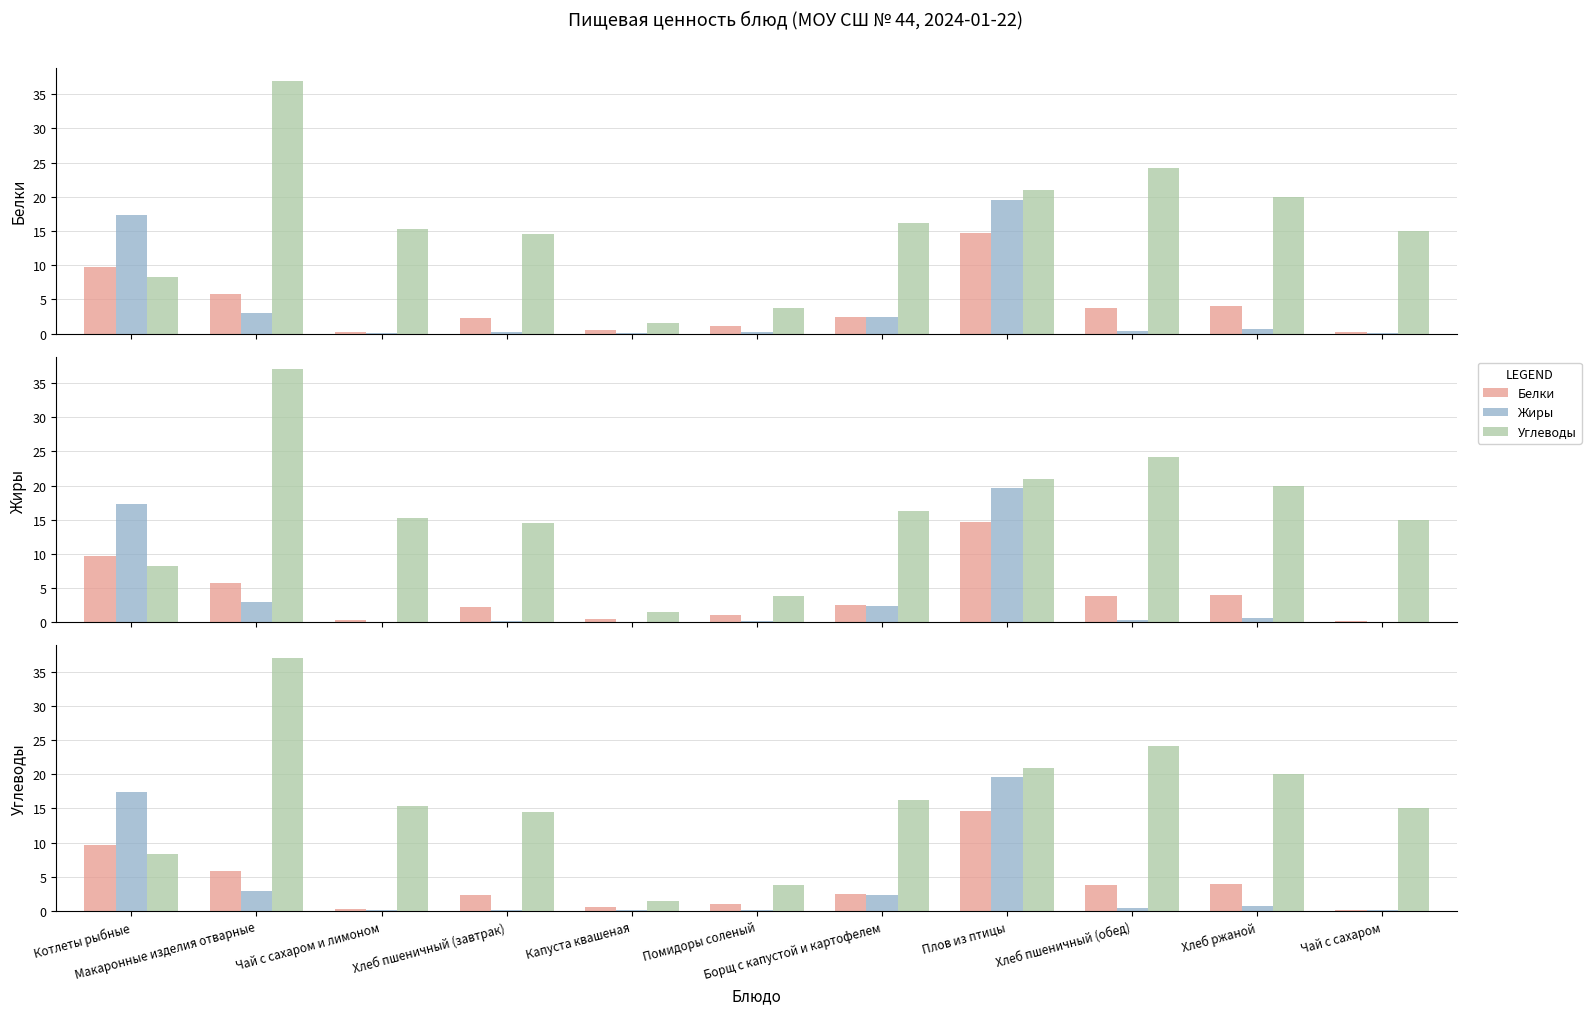

What is the maximum value for Жиры?

19.6